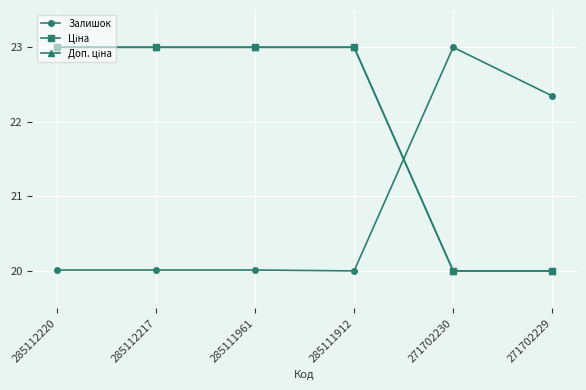

Is this an area chart (filled region under the line)?

No